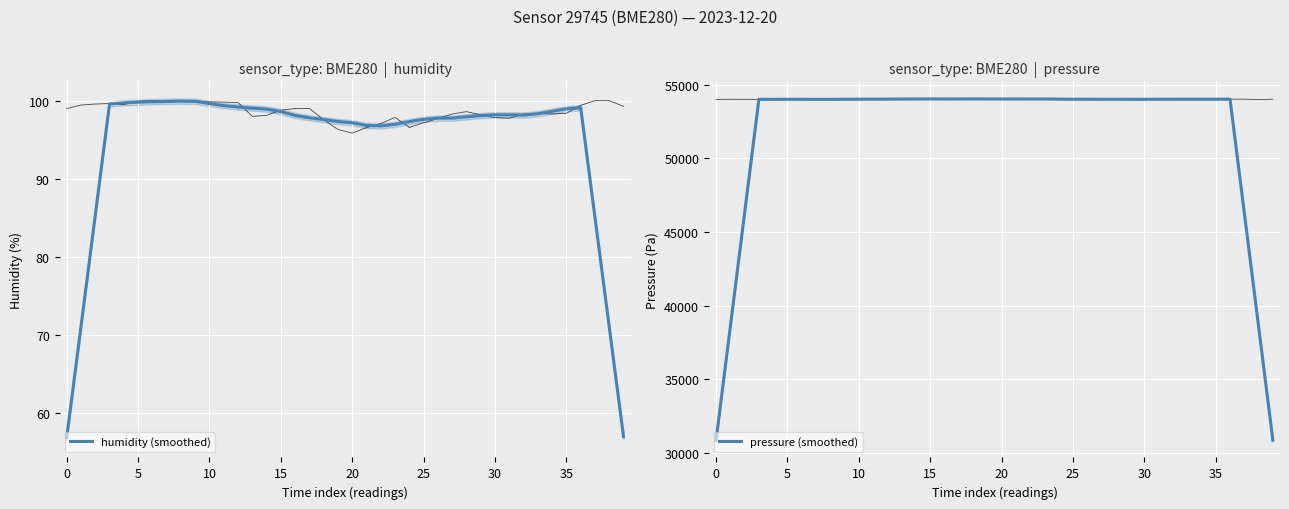

At how many categories does at least one series exceed 49046?

34